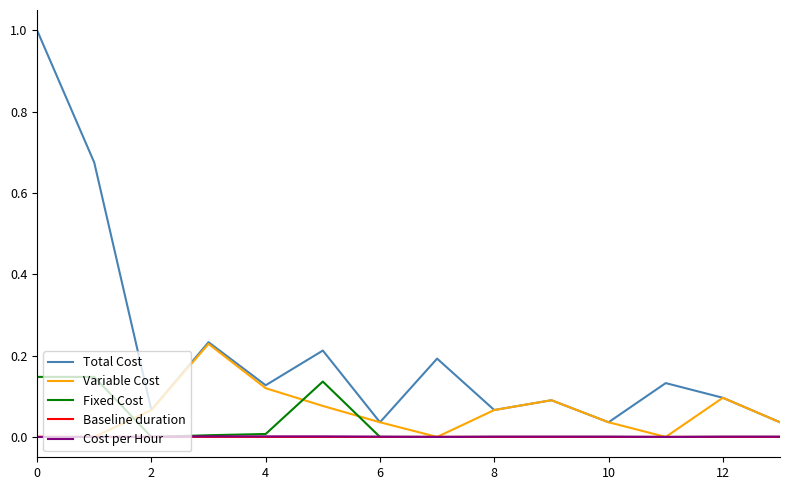

Which series has the largest total across all categories?

Total Cost